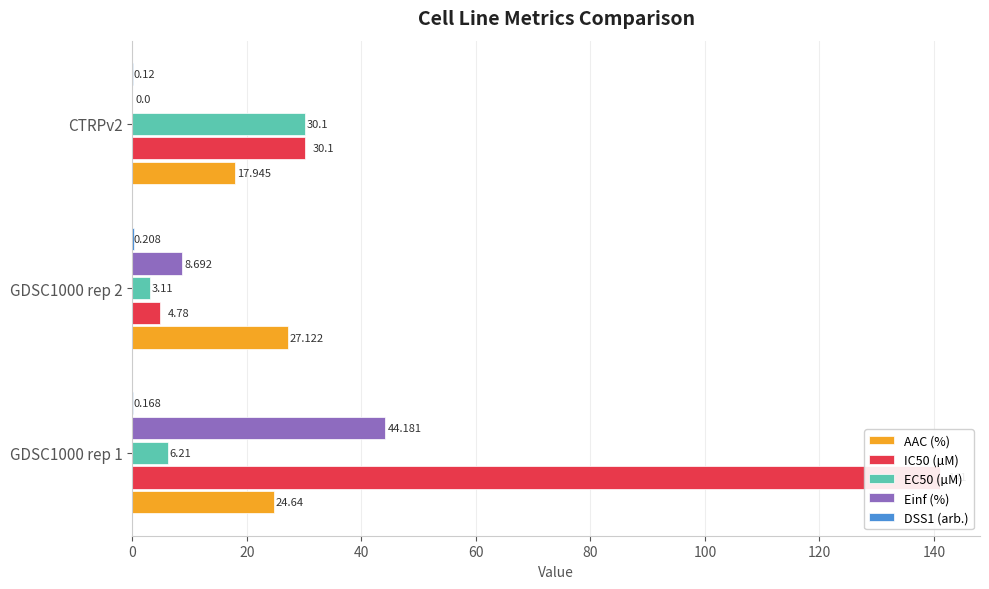

How many groups of bars are there?

3